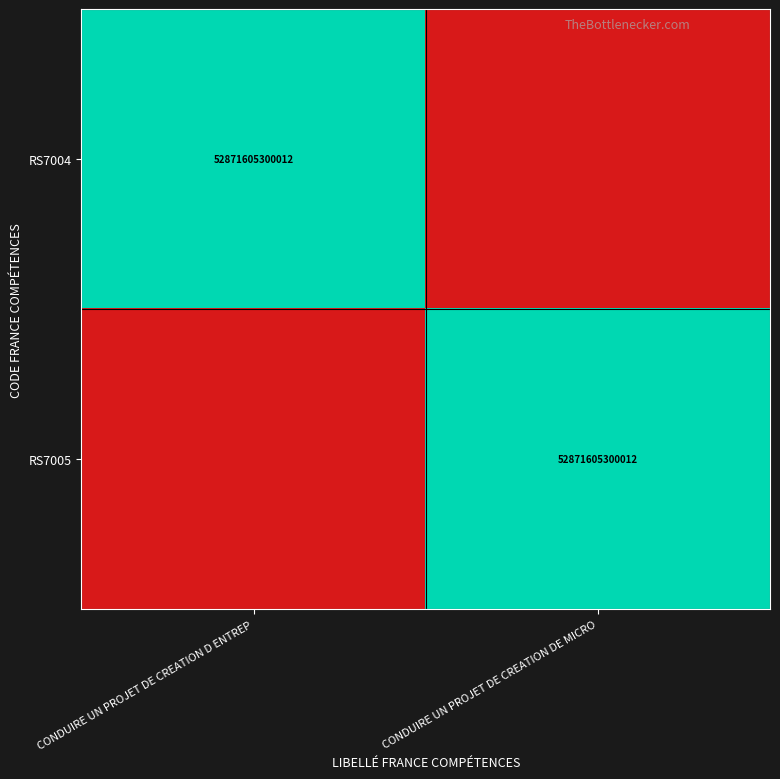

The RS7004 series shows 52871605300012 at CONDUIRE UN PROJET DE CREATION D ENTREP. True or false?

True